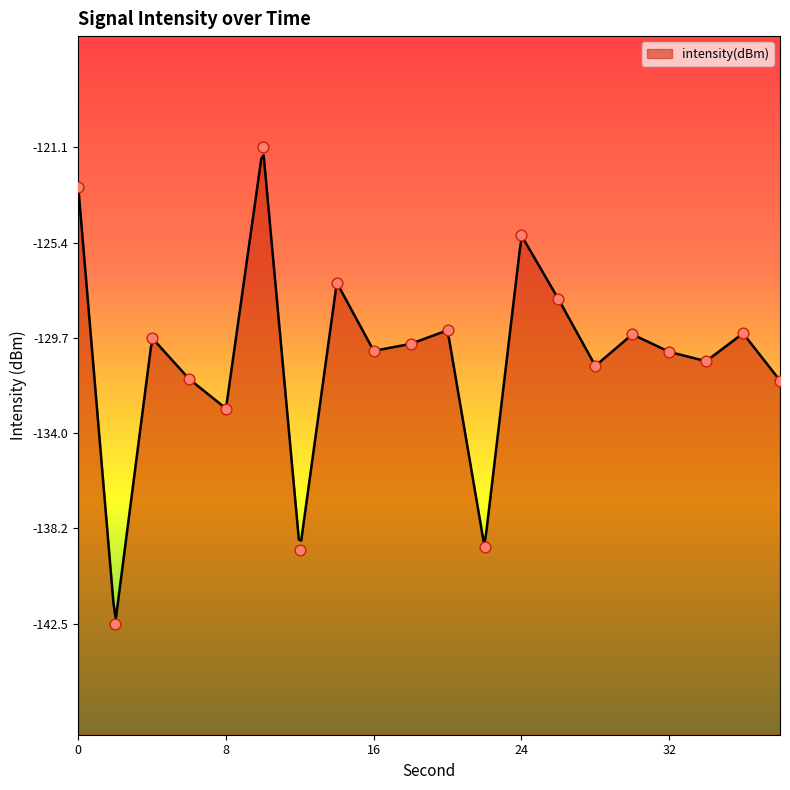

Between 34 and 18, which is larger?

18